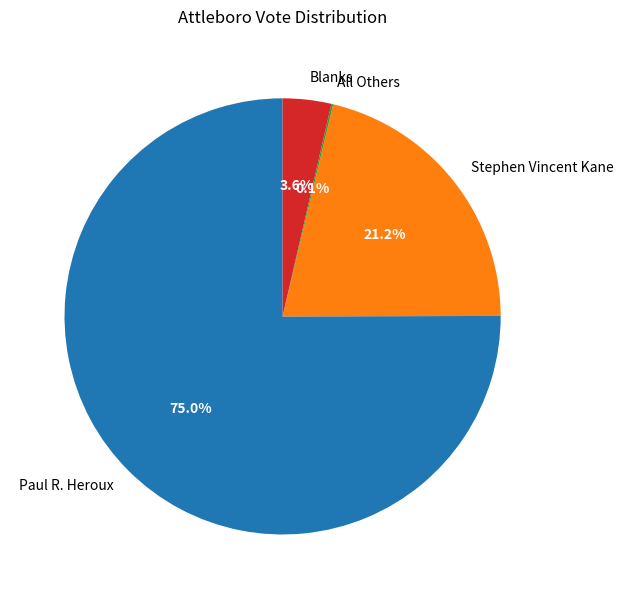

What portion of the pie excludes Blanks?

96.4%